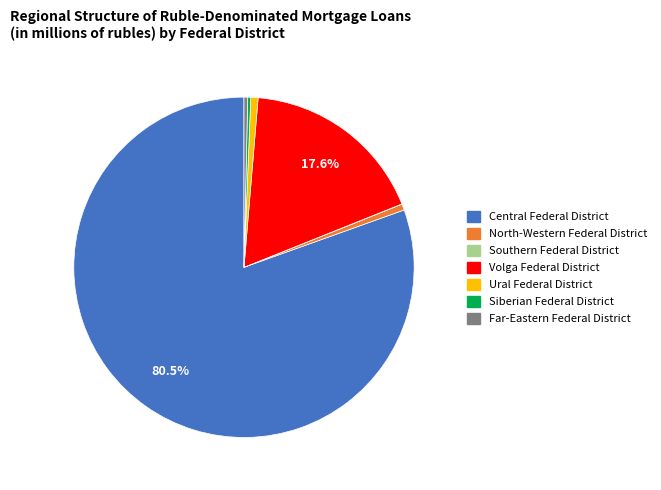

Is there any slice that represents more than half of the pie?

Yes